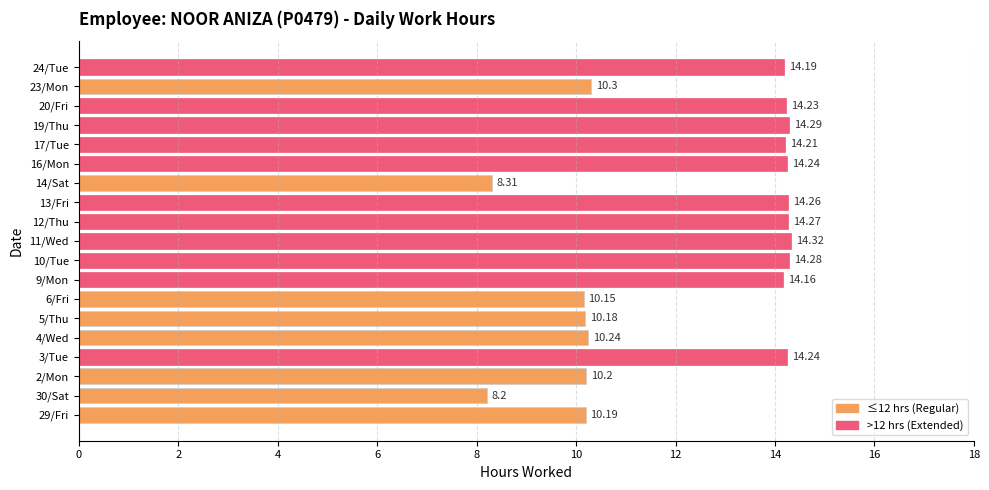

Count the number of values greater than 14.

11